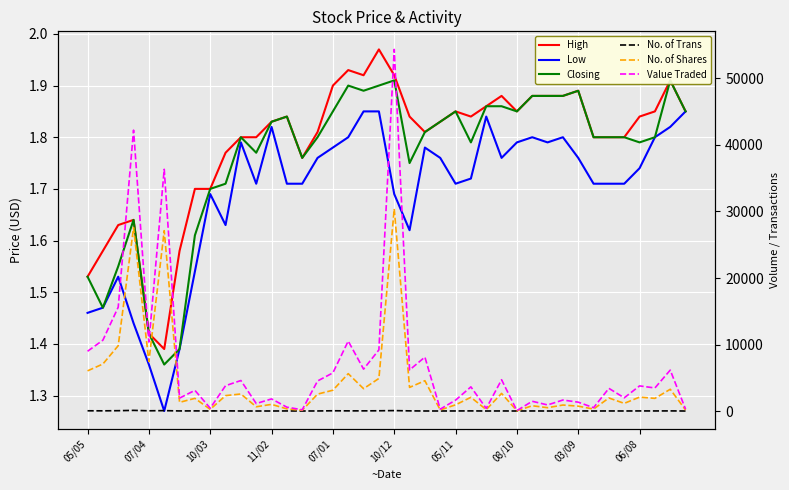

Which series has the largest range (max minus min)?

Value Traded